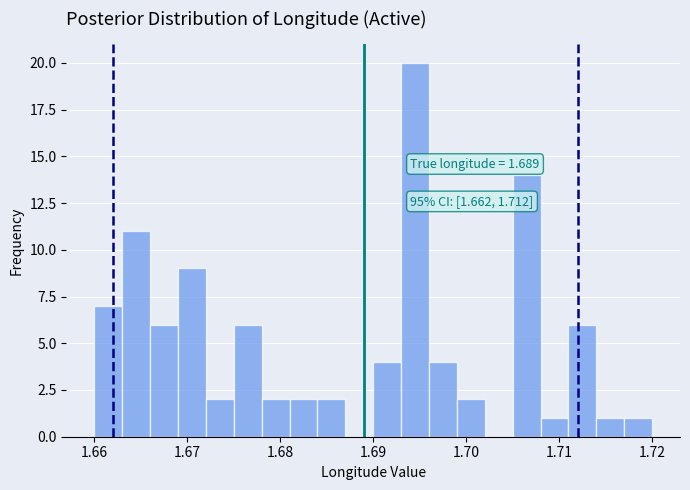

Around what value on the x-axis is the tallest bar? Give the approximate position of its centre, as read against the axis.

1.695